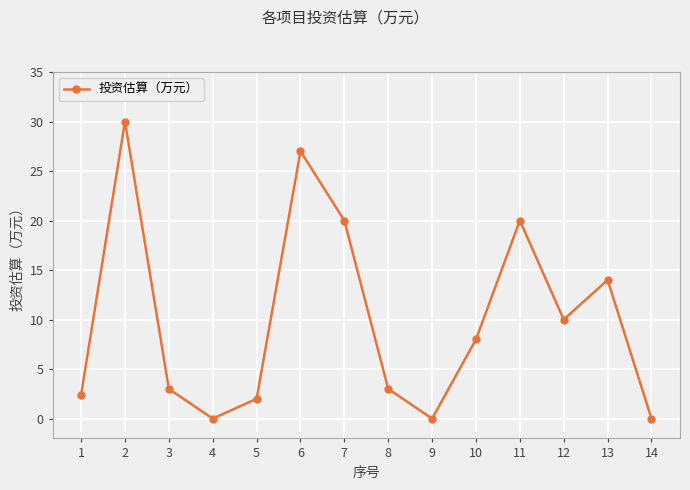

Reading right to left, what are all the values shown in this chart?

14=0.0	13=14.0	12=10.0	11=20.0	10=8.0	9=0.0	8=3.0	7=20.0	6=27.0	5=2.0	4=0.0	3=3.0	2=30.0	1=2.4